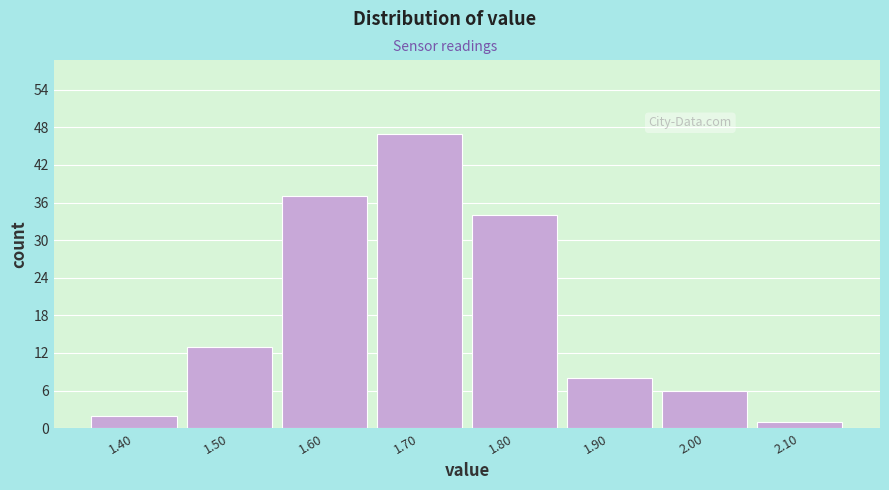

Reading right to left, what are all the values shown in this chart?

2.10=1	2.00=6	1.90=8	1.80=34	1.70=47	1.60=37	1.50=13	1.40=2